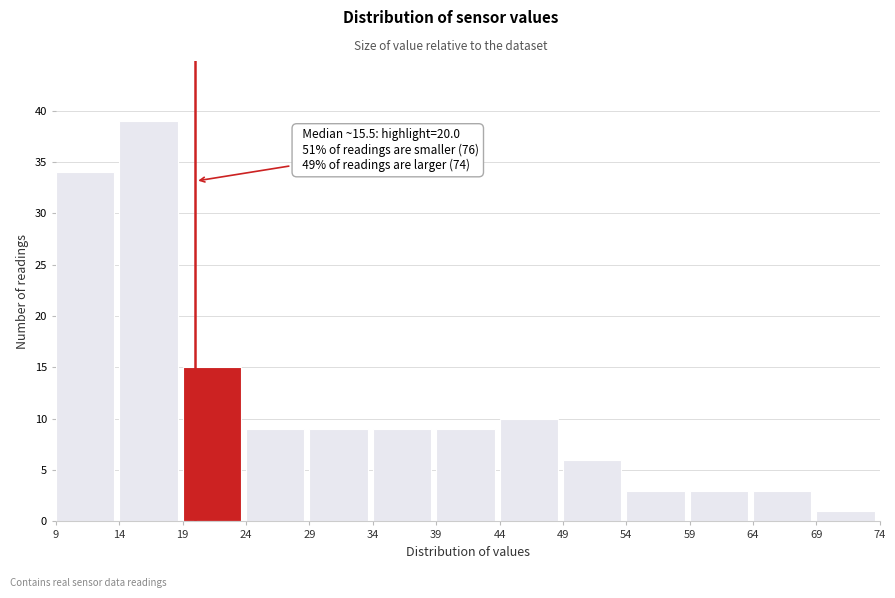

Which range on the x-axis has the tallest bar?

14 to 19